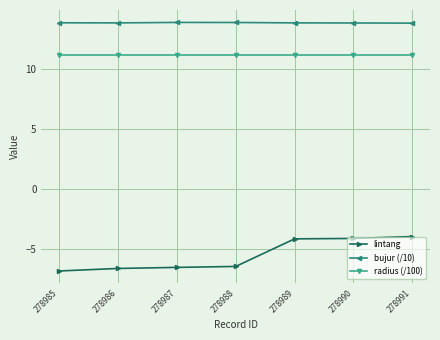

True or false: lintang and radius (/100) intersect in this chart.

False